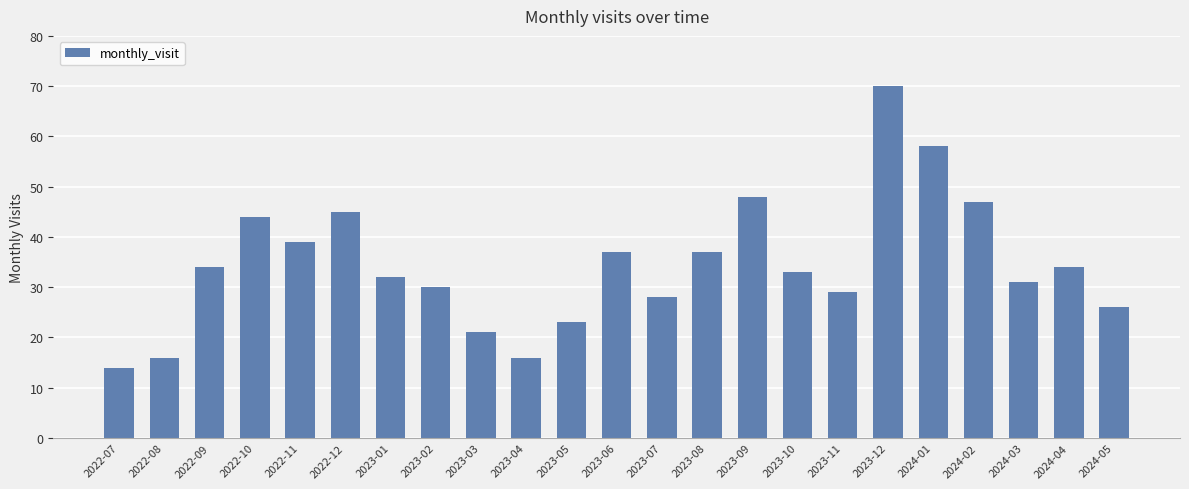

Reading right to left, what are all the values shown in this chart?

2024-05=26	2024-04=34	2024-03=31	2024-02=47	2024-01=58	2023-12=70	2023-11=29	2023-10=33	2023-09=48	2023-08=37	2023-07=28	2023-06=37	2023-05=23	2023-04=16	2023-03=21	2023-02=30	2023-01=32	2022-12=45	2022-11=39	2022-10=44	2022-09=34	2022-08=16	2022-07=14